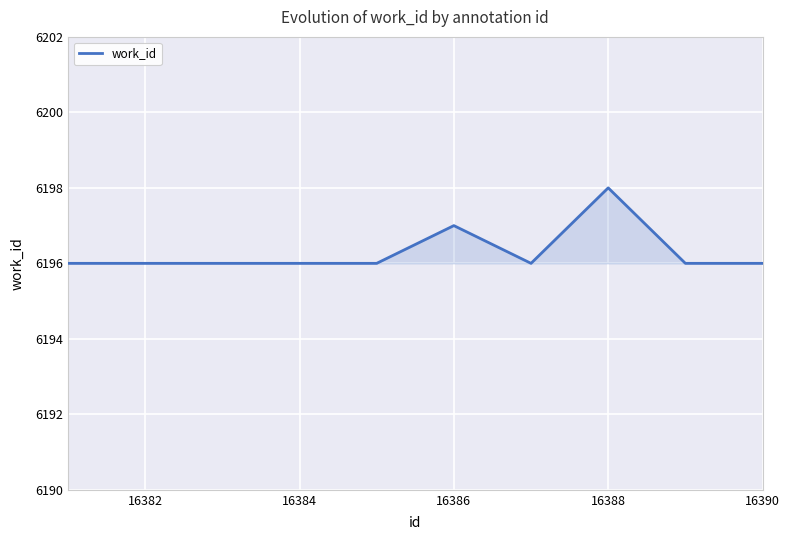

What is the minimum value shown in the chart?

6196